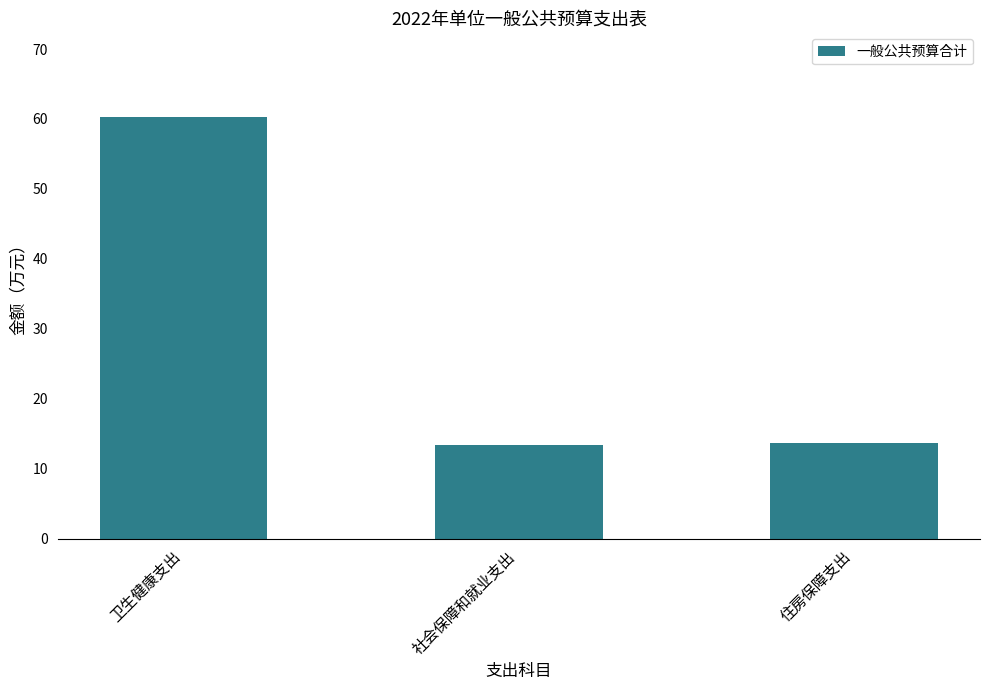

Are the bars horizontal?

No